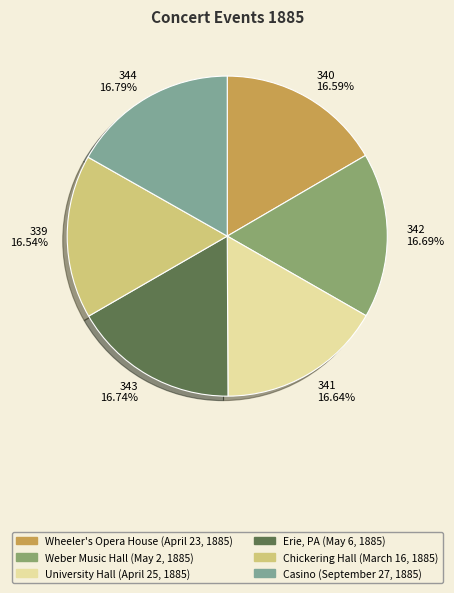

Does any single category account for the majority?

No